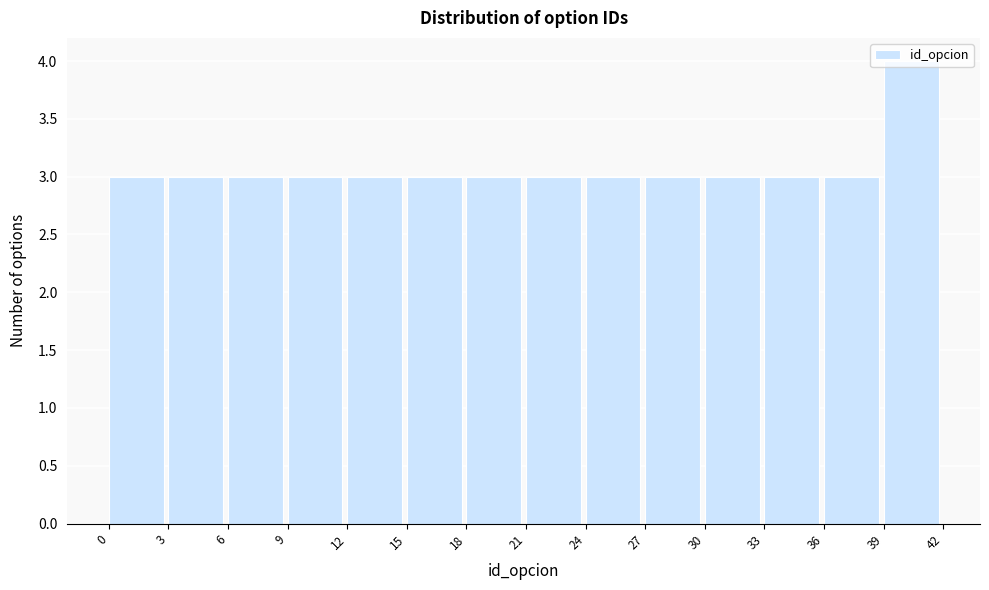

Reading left to right, list every bar in this chart as the range it spans on the x-axis followed by its height. The values are not printed on the chart, so give them approximately, as read against the axis.

0 to 3: 3
3 to 6: 3
6 to 9: 3
9 to 12: 3
12 to 15: 3
15 to 18: 3
18 to 21: 3
21 to 24: 3
24 to 27: 3
27 to 30: 3
30 to 33: 3
33 to 36: 3
36 to 39: 3
39 to 42: 4